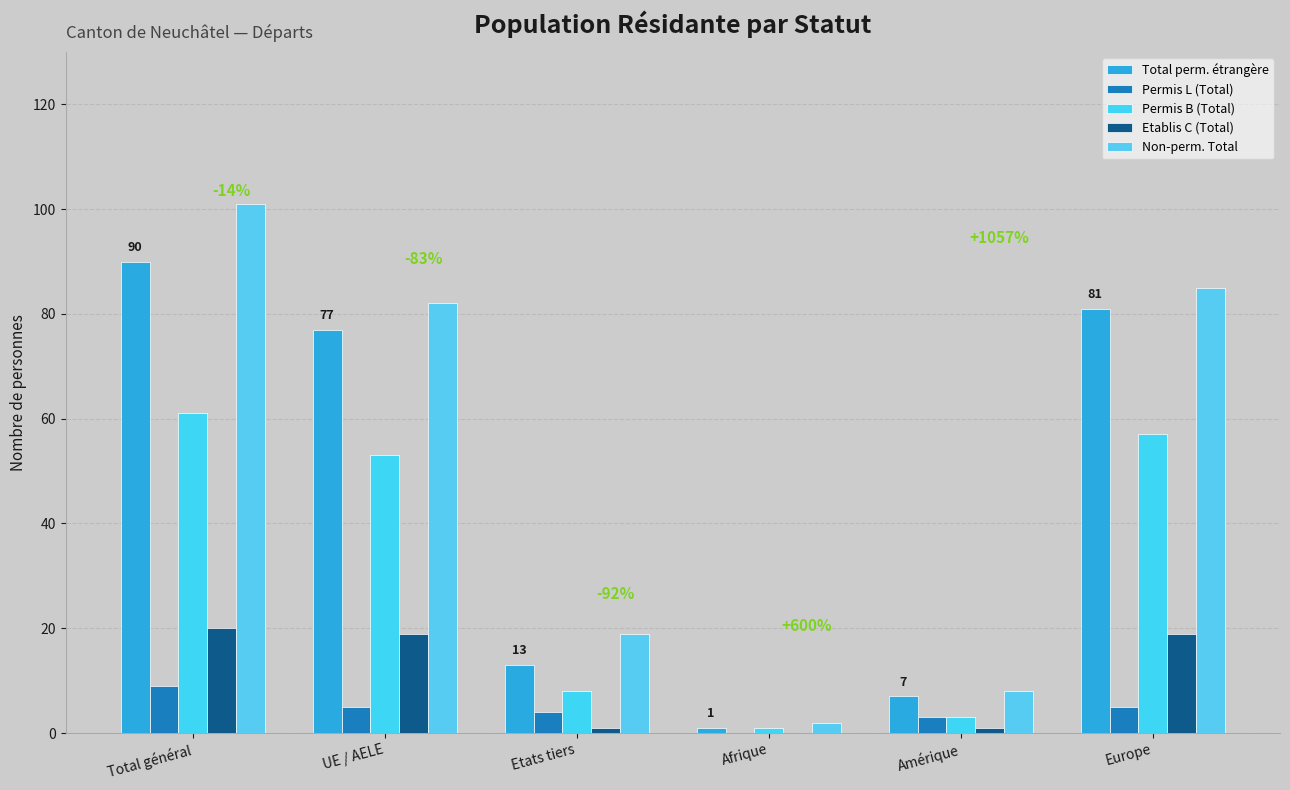

Are the bars grouped side by side (vs. stacked)?

Yes